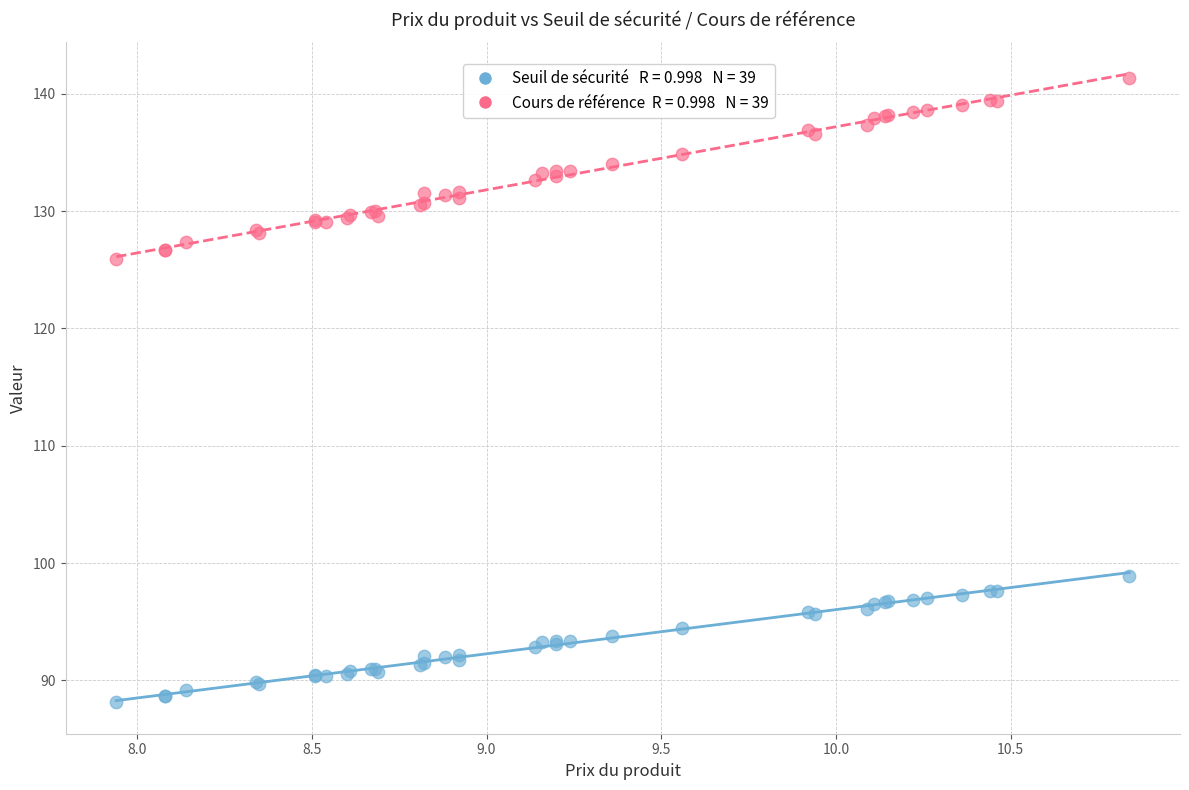

Across all series, what Y value is closest to 114?

125.9